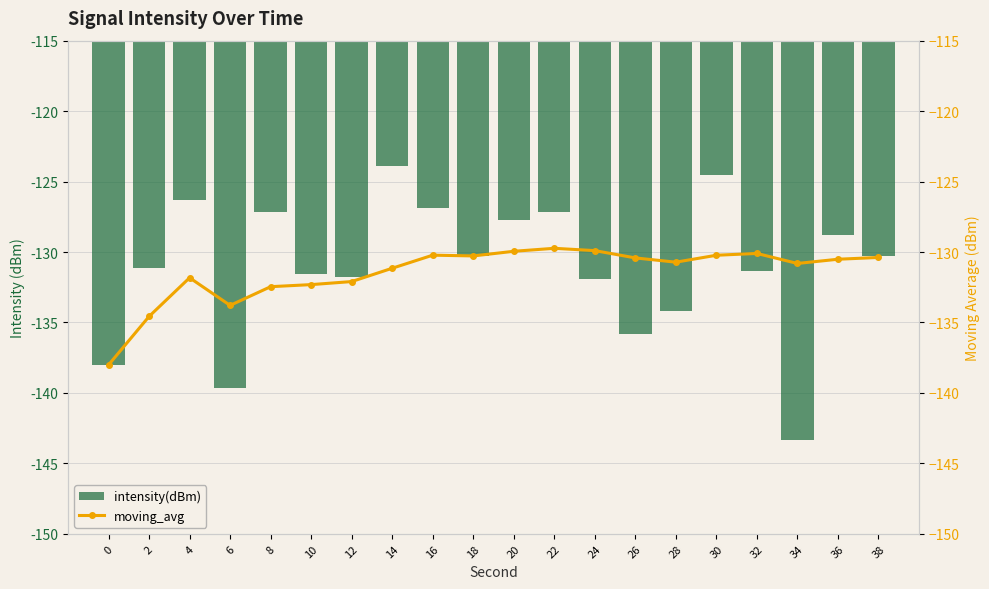

Where does the intensity(dBm) series first go above -130?

4